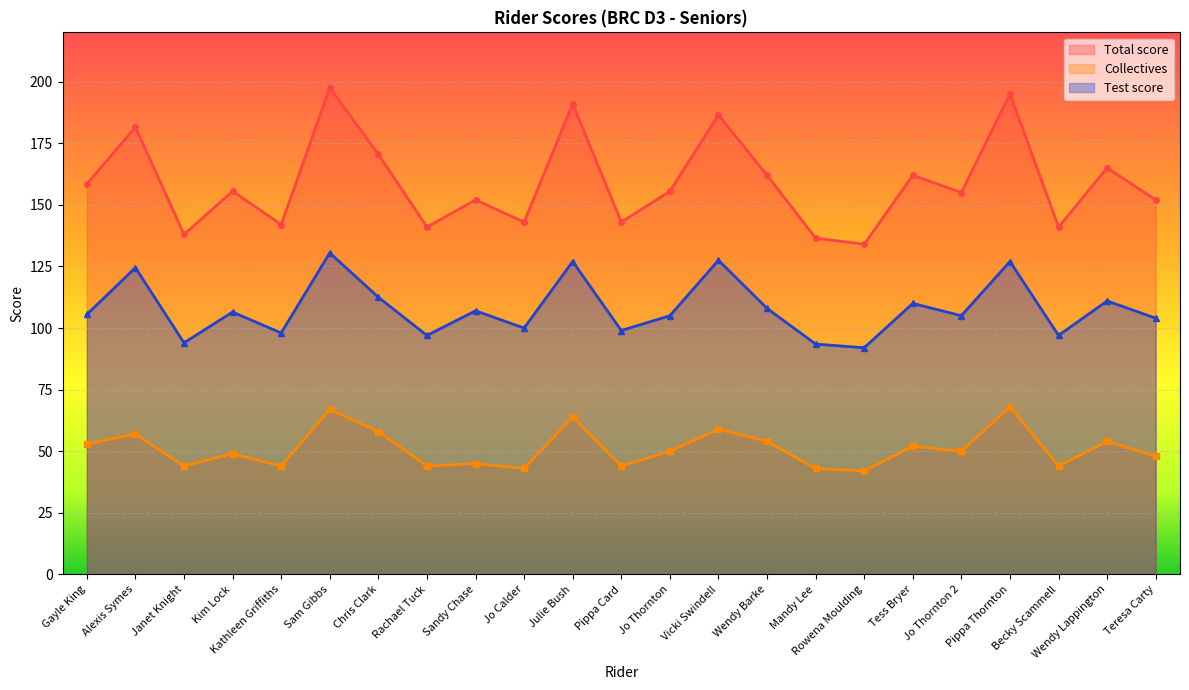

What is the sum of the Total score values at Sandy Chase and Kim Lock?

307.5